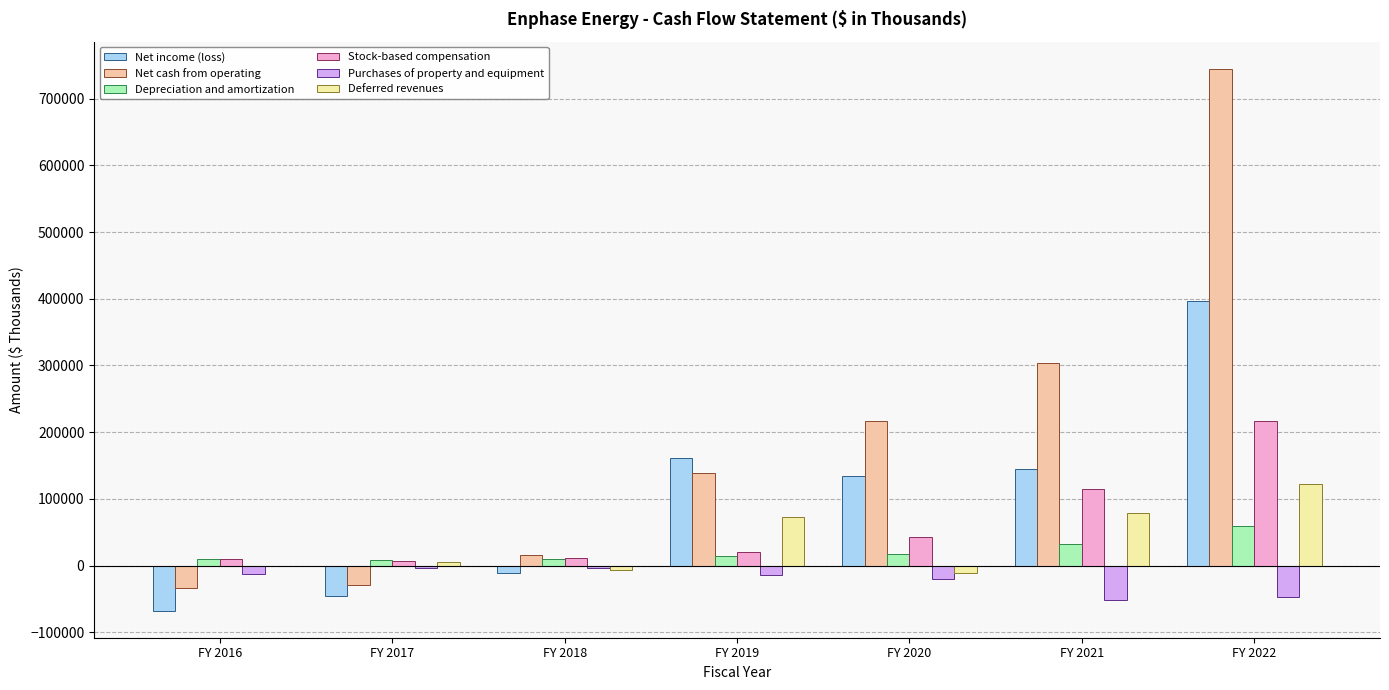

How many values in the Purchases of property and equipment series exceed -14788?

3